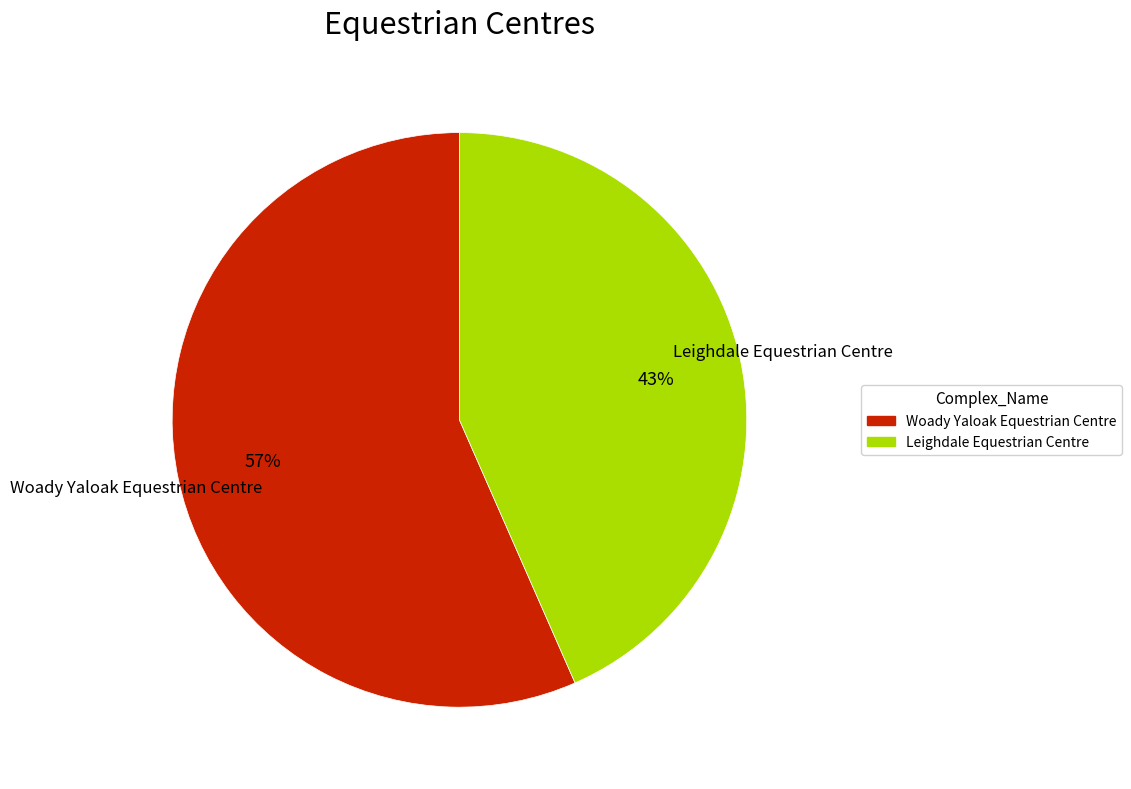

To the nearest percent, what percentage of the pie is Leighdale Equestrian Centre?

43%